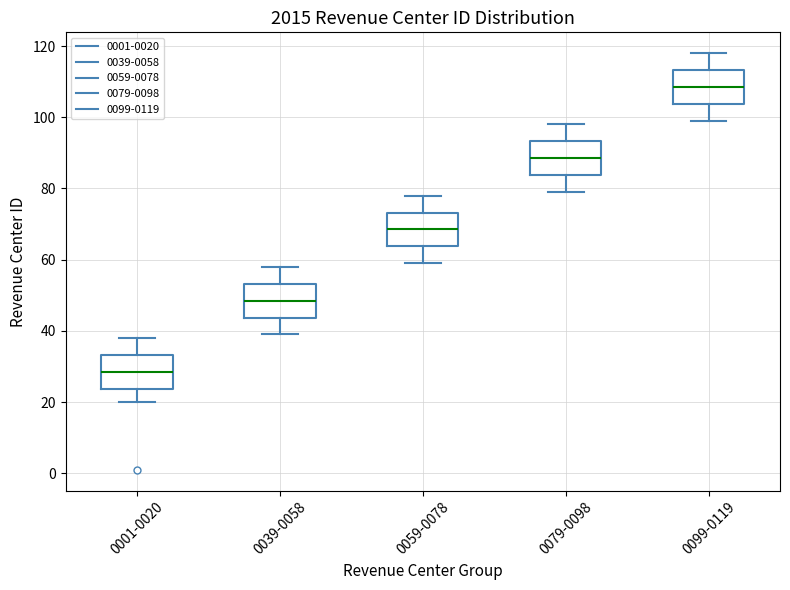

Reading left to right, read every box against the y-axis: the position of its median line, the range the box covers, and the ends of its whiskers. The values are not printed on the chart, so give them approximately, as read against the axis.

0001-0020: median 28, box 24 to 34, whiskers 20 to 38
0039-0058: median 48, box 44 to 54, whiskers 40 to 58
0059-0078: median 68, box 64 to 74, whiskers 60 to 78
0079-0098: median 88, box 84 to 94, whiskers 80 to 98
0099-0119: median 108, box 104 to 114, whiskers 100 to 118